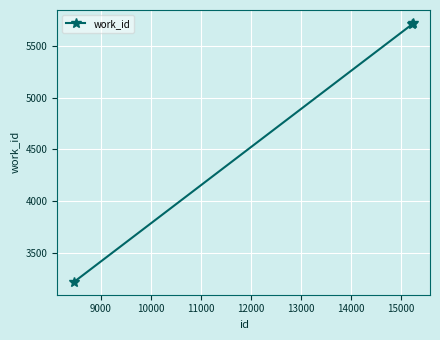

Reading right to left, transcribe all the data shown in this chart.

5720	5709	3224